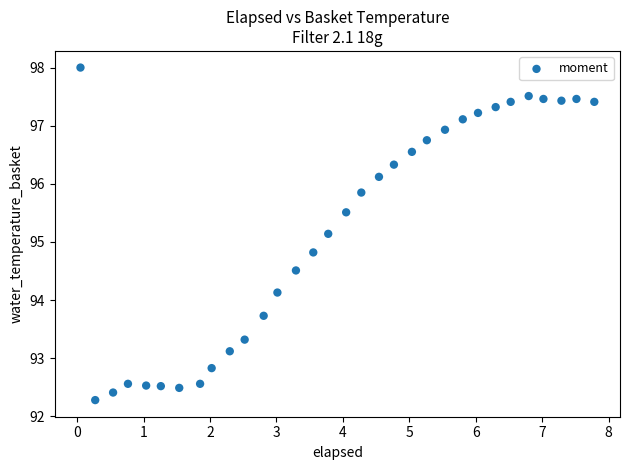

What is the range of X values (max minus min)?

7.7